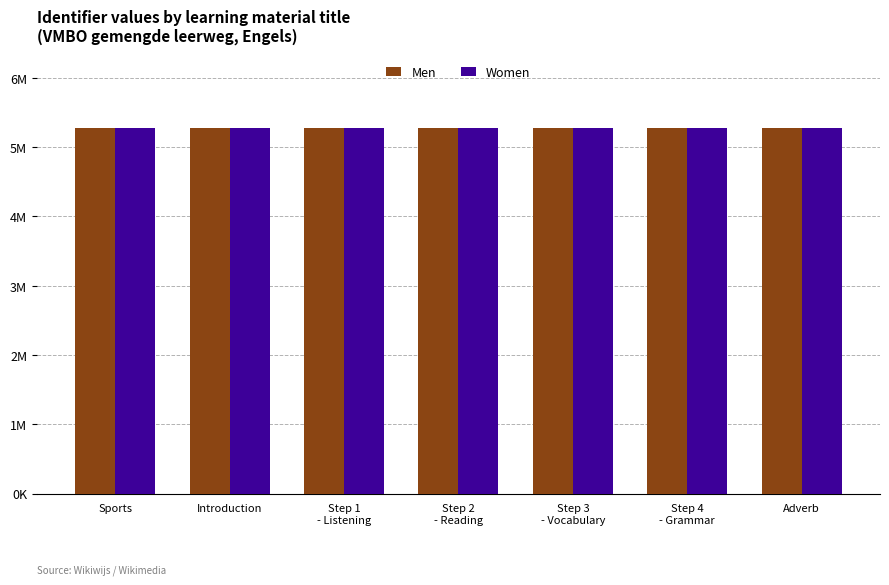

Are the bars grouped side by side (vs. stacked)?

Yes